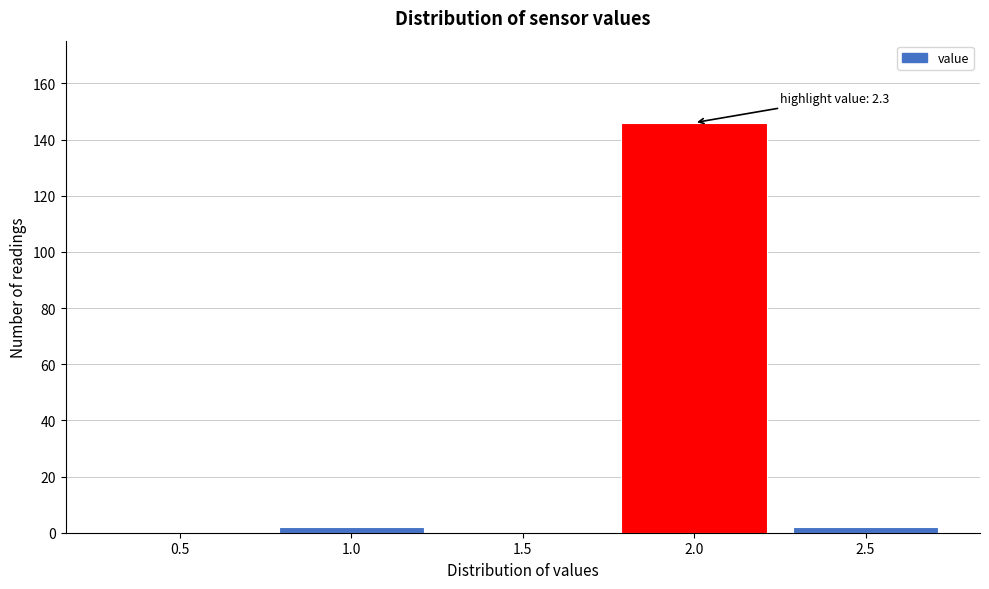

Reading right to left, transcribe all the data shown in this chart.

2.5=2	2.0=146	1.5=0	1.0=2	0.5=0